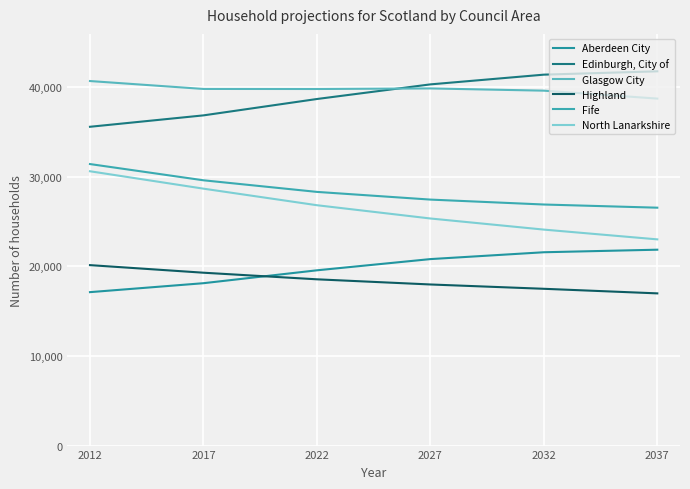

What is the sum of all Edinburgh, City of values?

234378